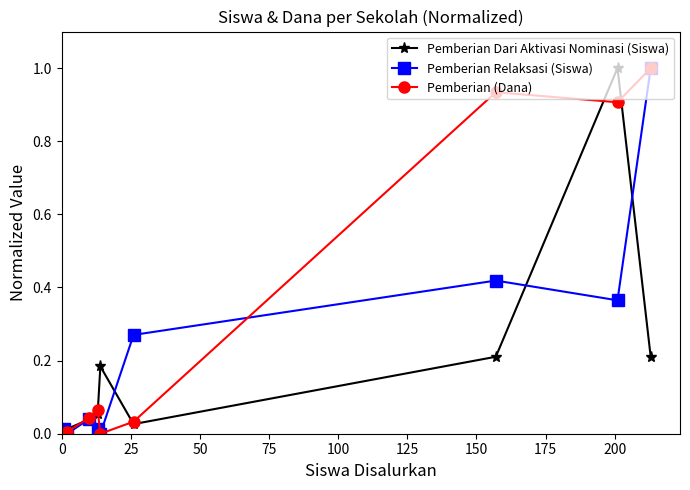

Rank the series by their average value, from highest to lowest.

Pemberian (Dana), Pemberian Relaksasi (Siswa), Pemberian Dari Aktivasi Nominasi (Siswa)